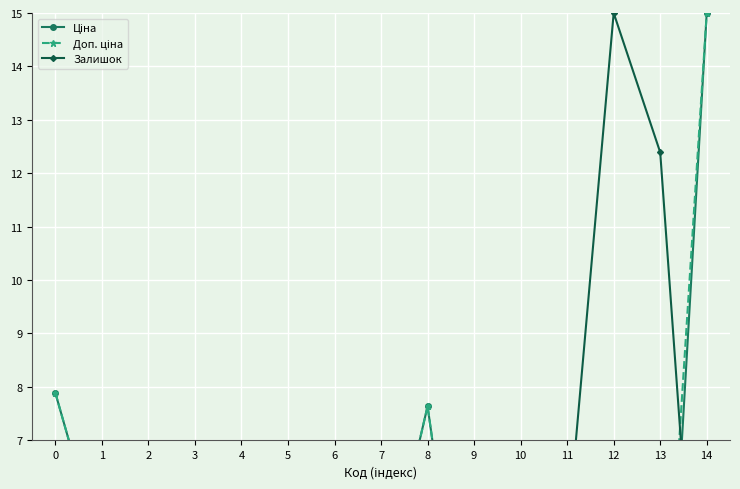

What is the total value across all series at 4?

7.8